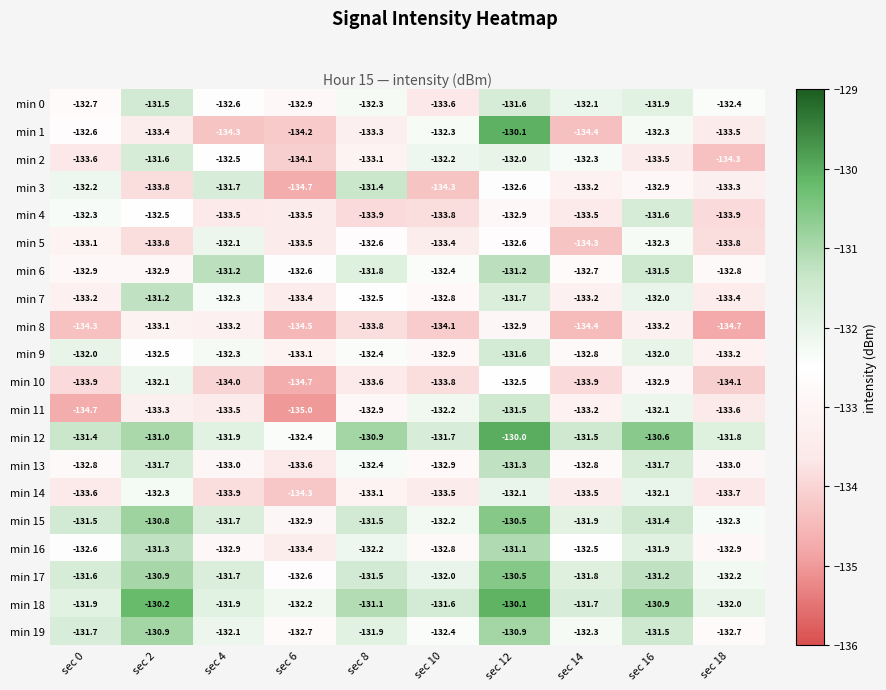

Which series has the largest total across all categories?

min 12